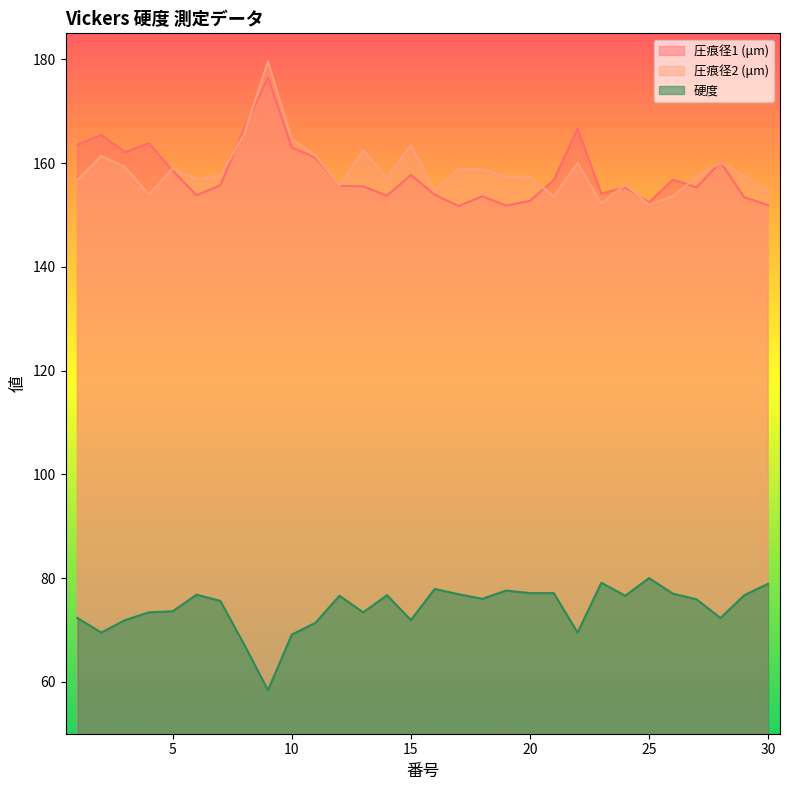

Reading left to right, extract all data points from this chart.

圧痕径1 (μm): 163.5	165.4	162.1	163.8	158.5	153.8	155.7	166.6	176.4	163.0	161.0	155.6	155.5	153.7	157.7	153.9	151.7	153.6	151.8	152.7	156.7	166.6	154.1	155.3	152.4	156.8	155.3	160.2	153.4	151.9
圧痕径2 (μm): 156.8	161.4	159.2	153.9	159.0	156.9	157.6	165.6	179.6	164.6	161.4	155.6	162.5	157.1	163.5	154.7	158.8	158.8	157.3	157.4	153.5	160.0	152.2	155.8	152.0	153.6	157.3	160.1	157.6	154.7
硬度: 72.3	69.5	71.9	73.4	73.6	76.8	75.6	67.2	58.4	69.1	71.4	76.6	73.4	76.7	71.9	77.9	76.9	76.0	77.6	77.1	77.1	69.5	79.1	76.6	80.0	77.0	75.9	72.3	76.7	78.9